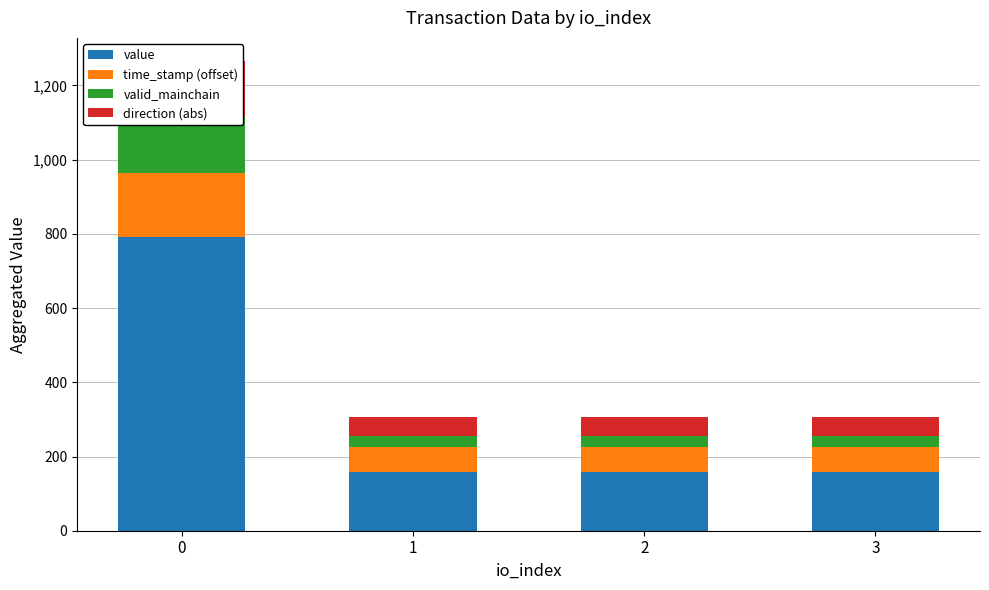

The valid_mainchain series shows 17.9 at 2. True or false?

False